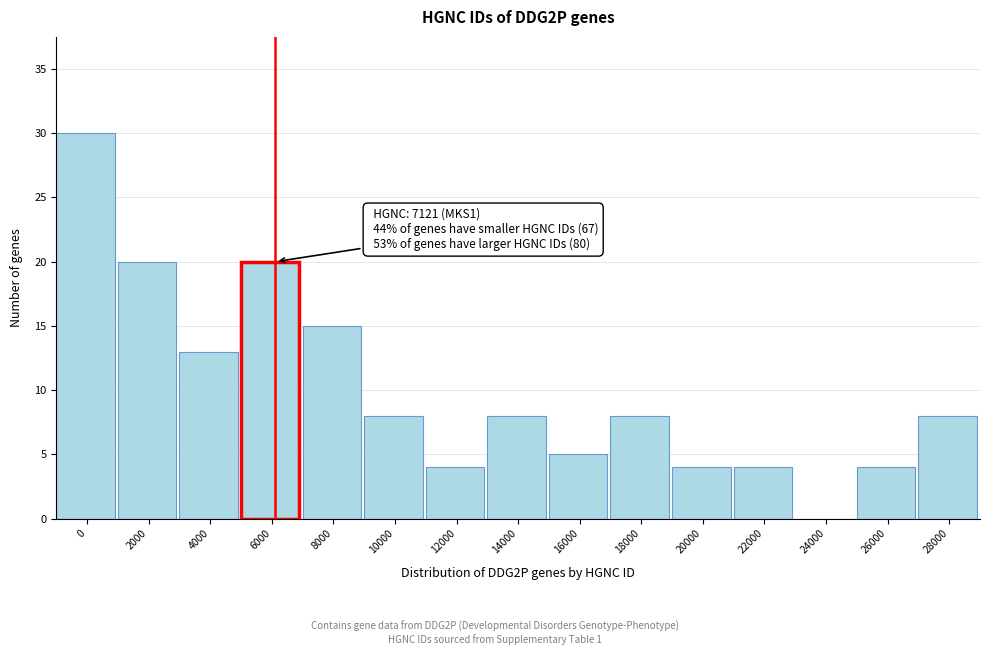

Reading left to right, what are all the values shown in this chart?

0=30	2000=20	4000=13	6000=20	8000=15	10000=8	12000=4	14000=8	16000=5	18000=8	20000=4	22000=4	24000=0	26000=4	28000=8